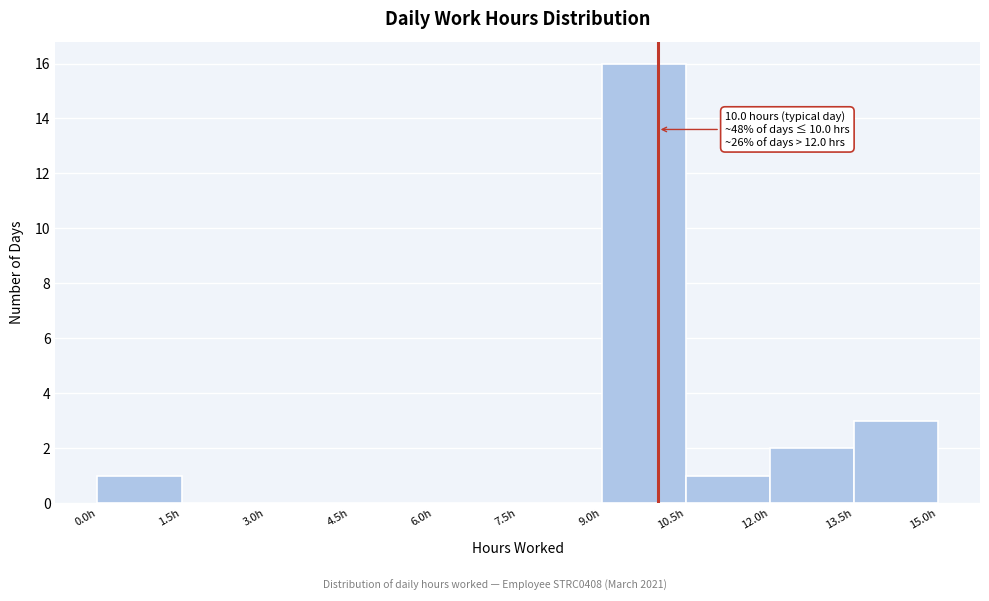

Which range on the x-axis has the tallest bar?

9.0 to 10.5